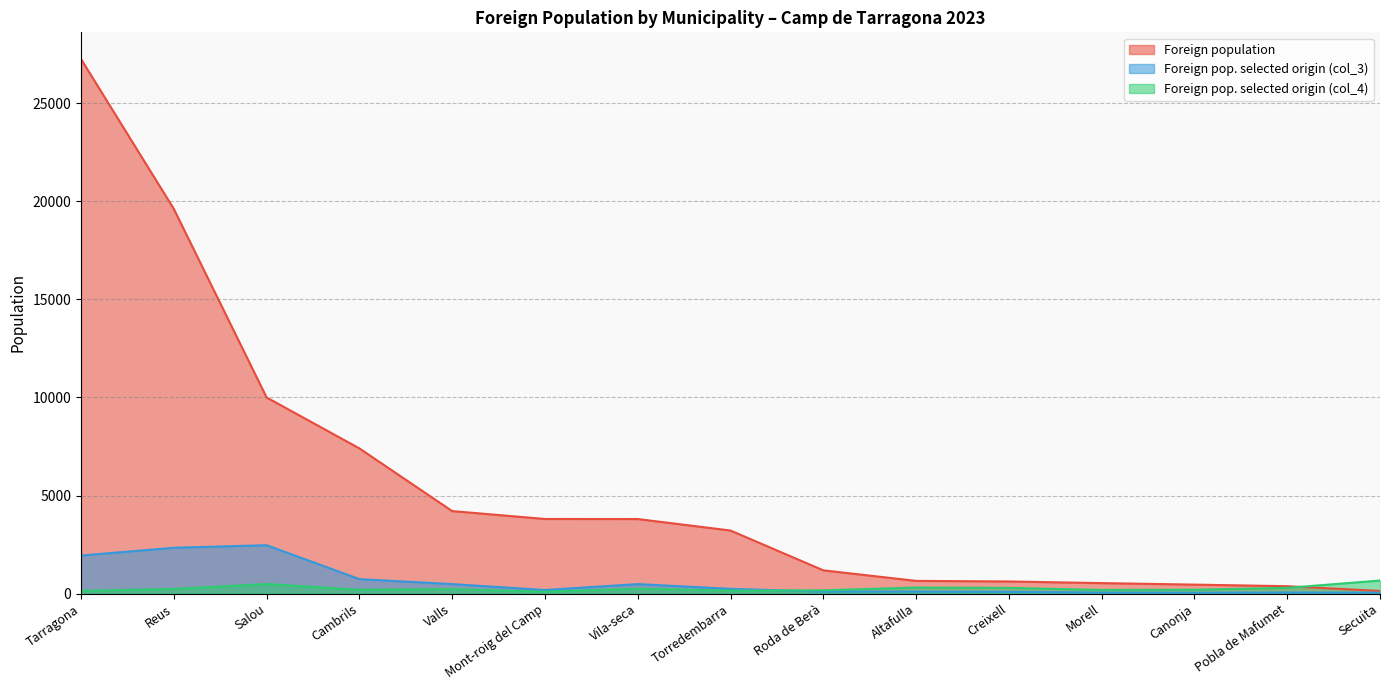

Count the number of categories in the chart.

15